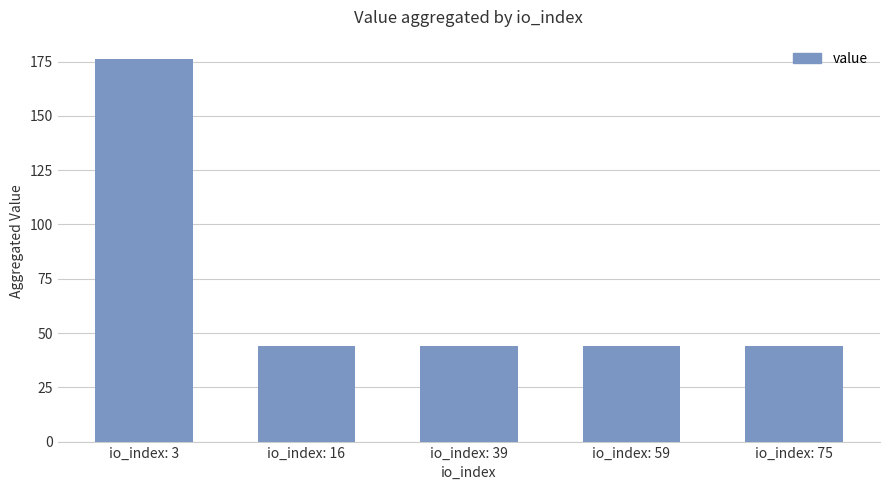

At which category does the chart reach its peak across all series?

io_index: 3